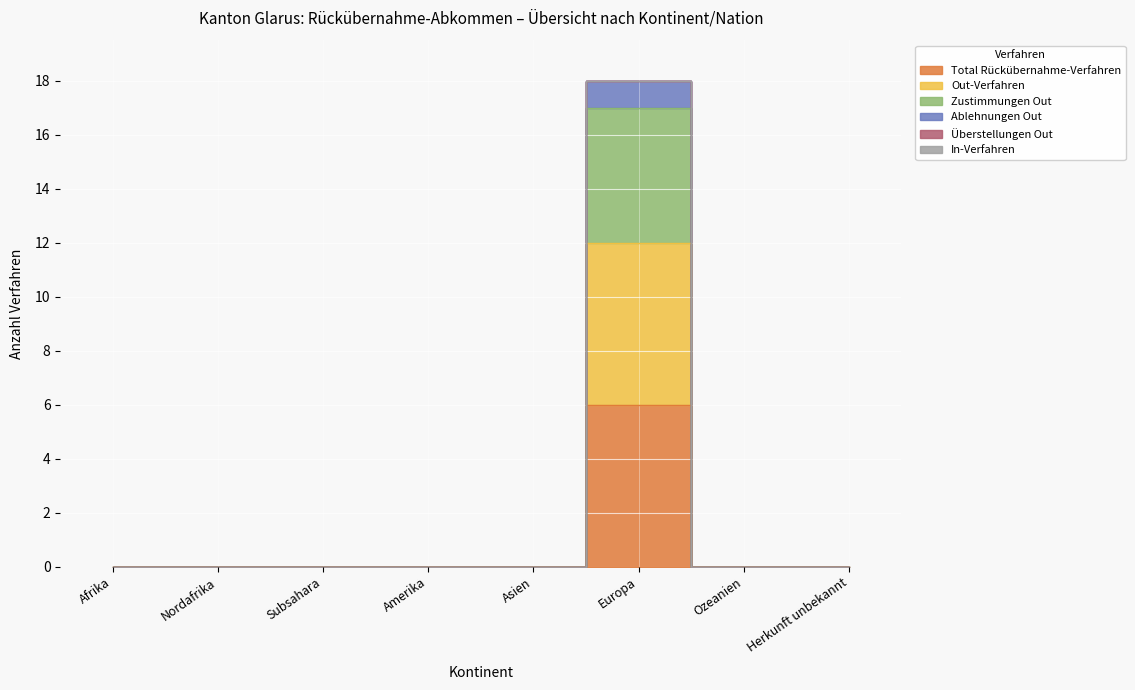

What is the label of the 4th point from the right?

Asien